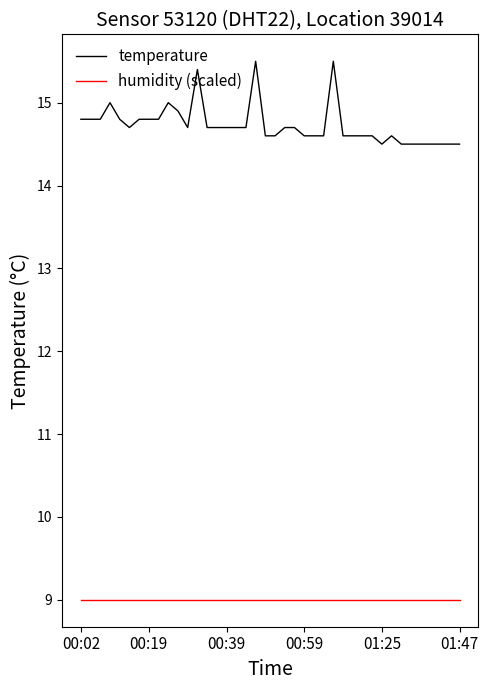

What is the smallest value displayed?

9.0